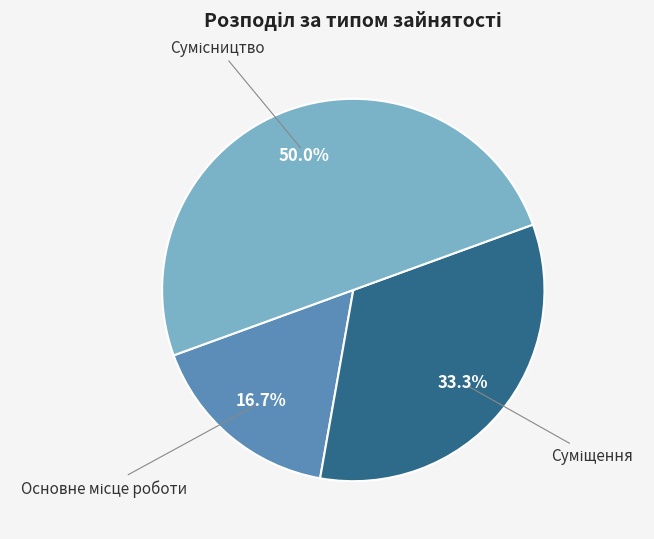

Do Суміщення and Основне місце роботи together represent more than half of the pie?

No